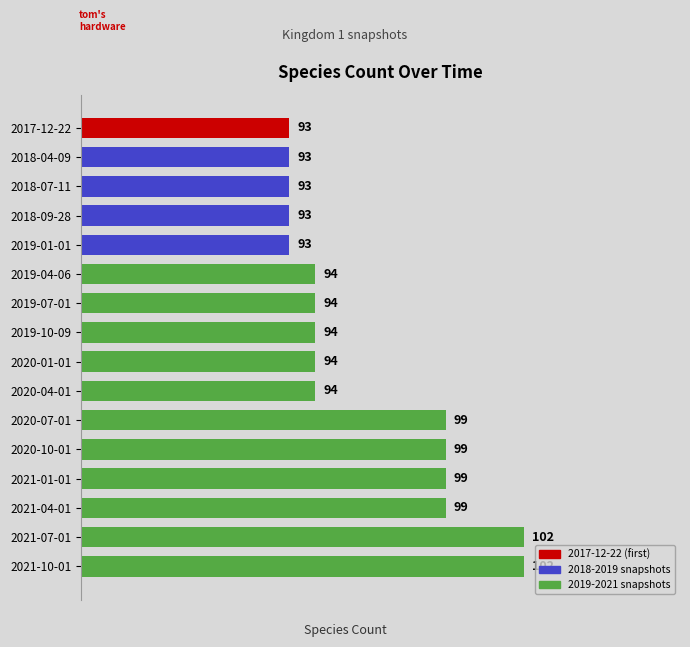

Count the number of categories in the chart.

16